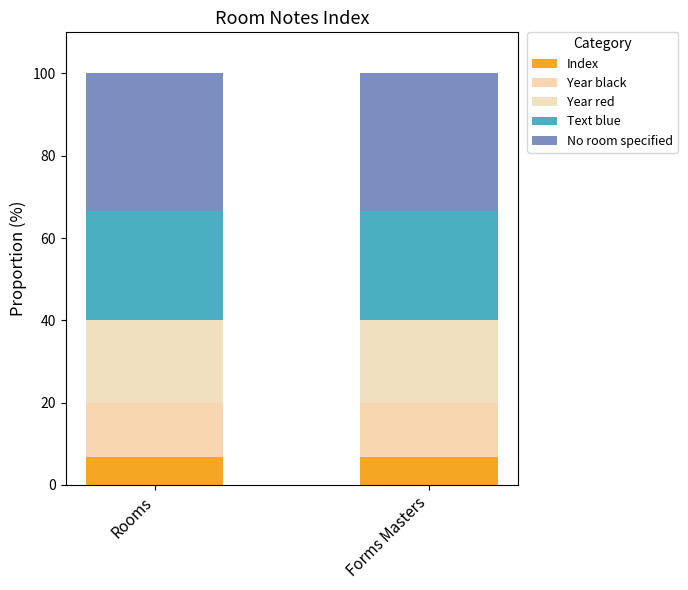

Does the chart contain stacked bars?

Yes